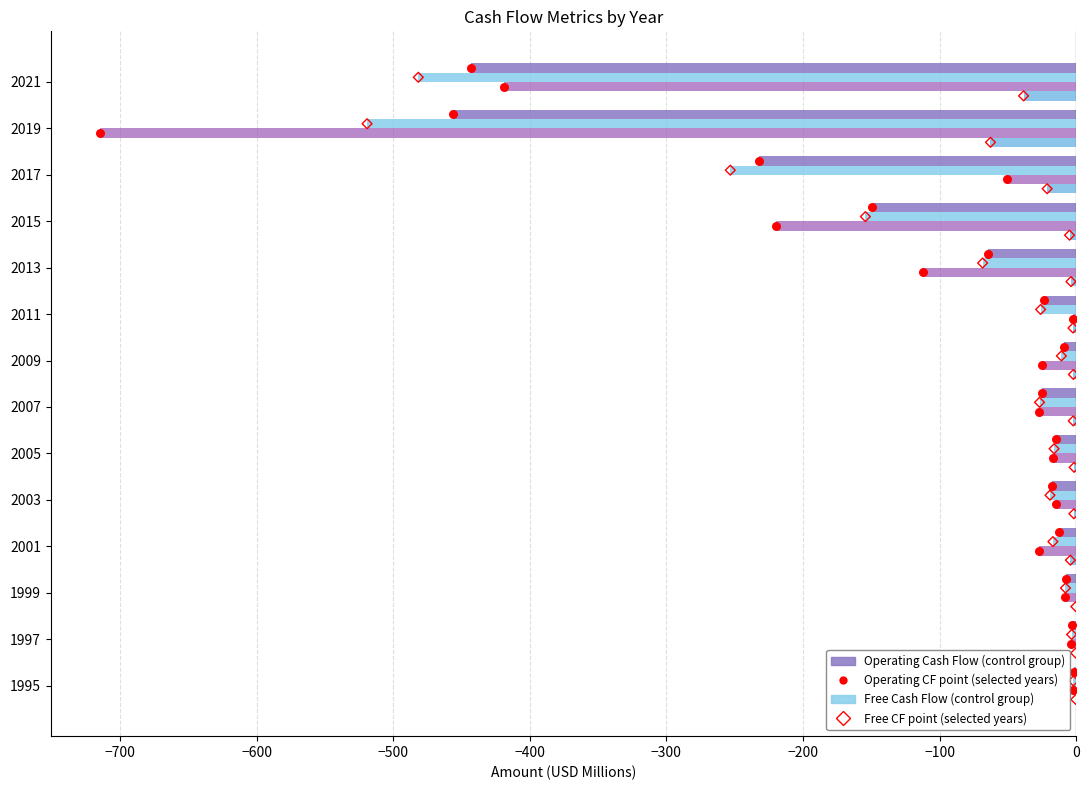

What is the total value across all series at 2013?

-248.9